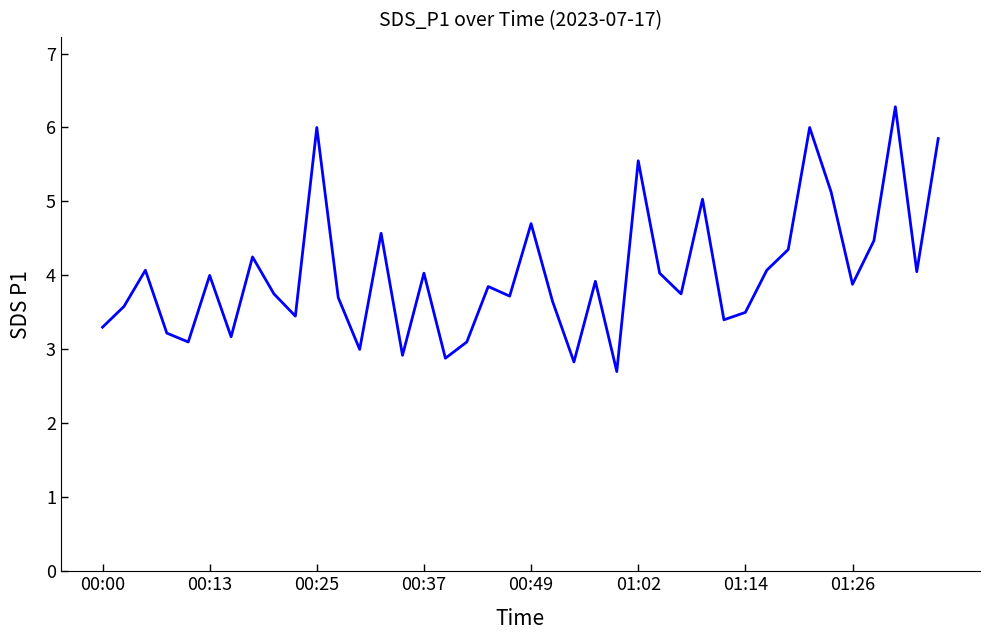

What is the smallest value displayed?

2.7